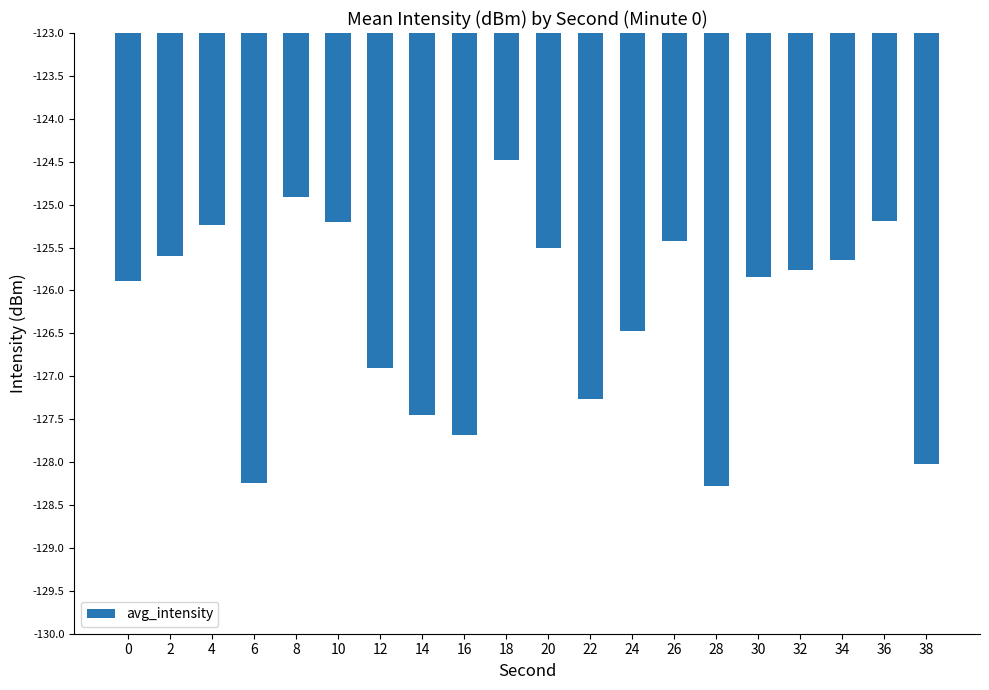

How many bars are there in total?

20